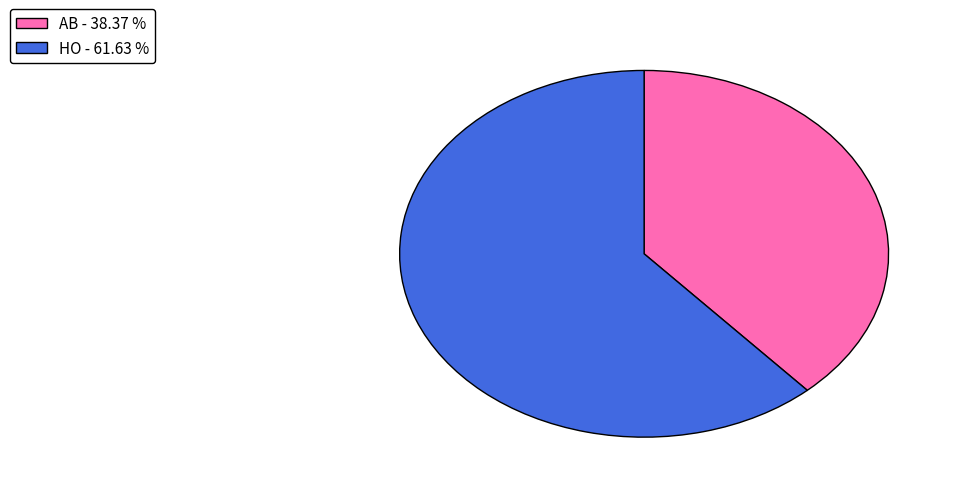

Combined, do HO - 61.63 % and AB - 38.37 % account for over 50%?

Yes